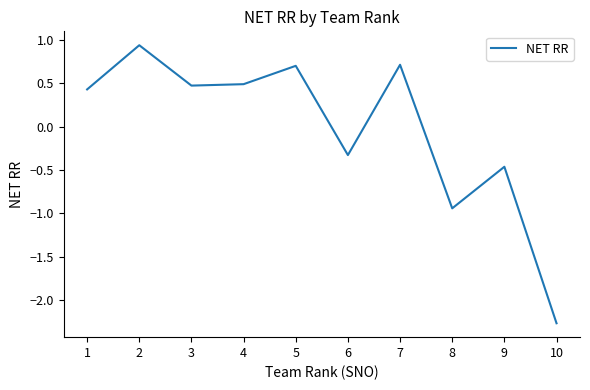

At which category does the chart reach its minimum across all series?

10